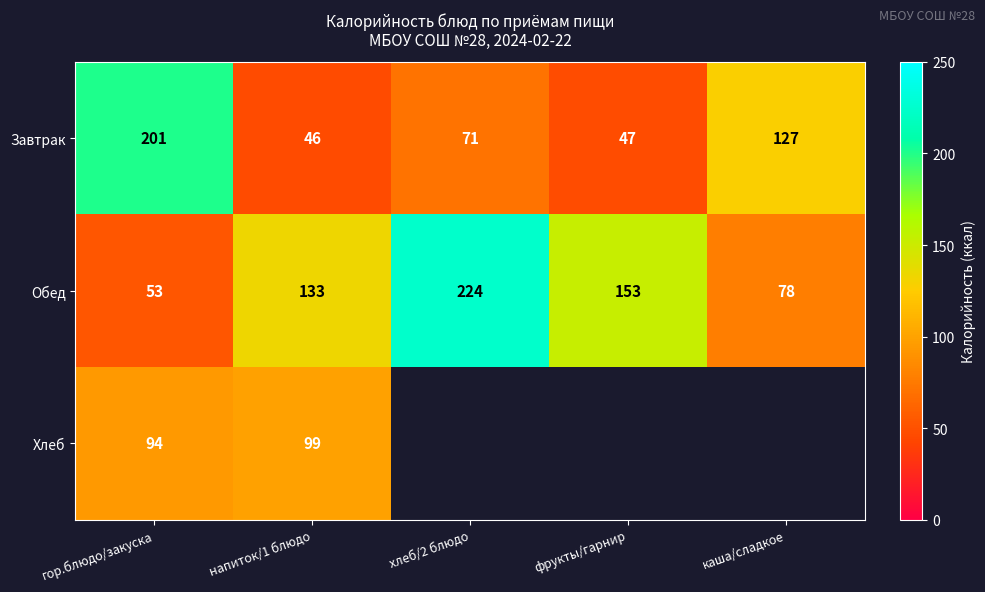

What is the spread (max minus min) of values at напиток/1 блюдо?

87